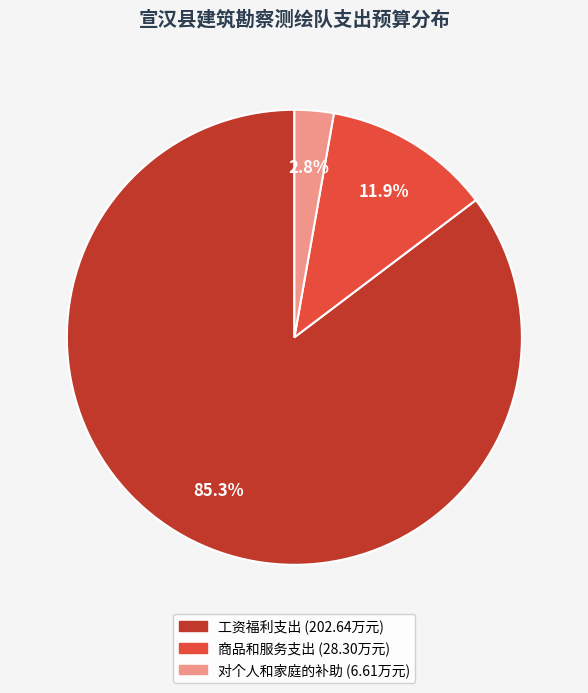

True or false: 工资福利支出 accounts for 99% of the total.

False